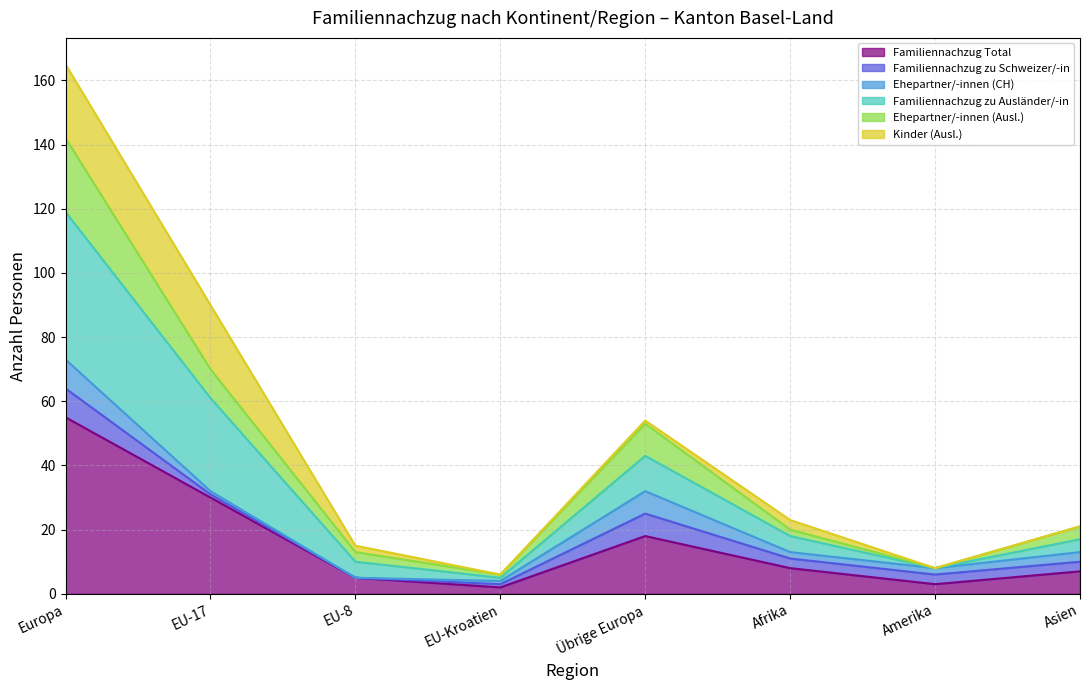

The Familiennachzug Total series shows 18 at Übrige Europa. True or false?

True